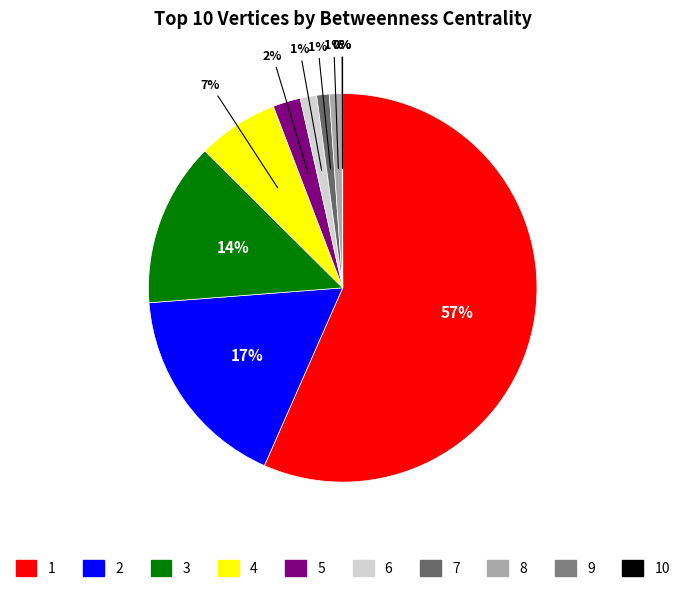

How many slices are in this pie chart?

10